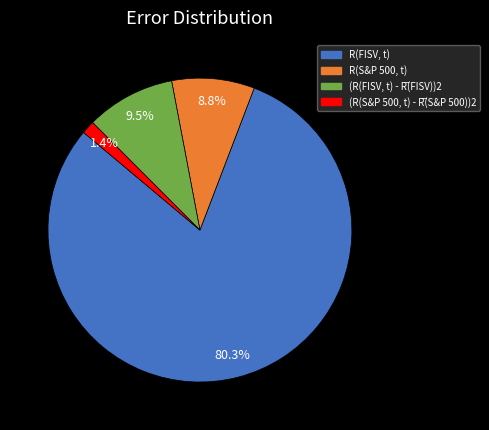

To the nearest percent, what percentage of the pie is R(FISV, t)?

80%